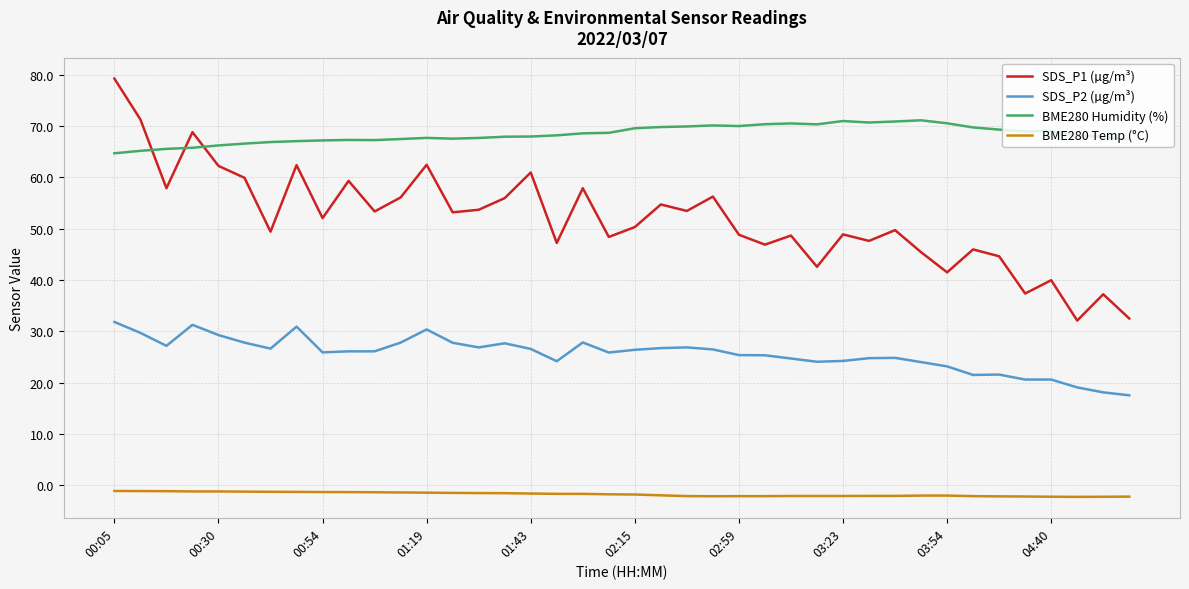

Which series has the largest range (max minus min)?

SDS_P1 (µg/m³)